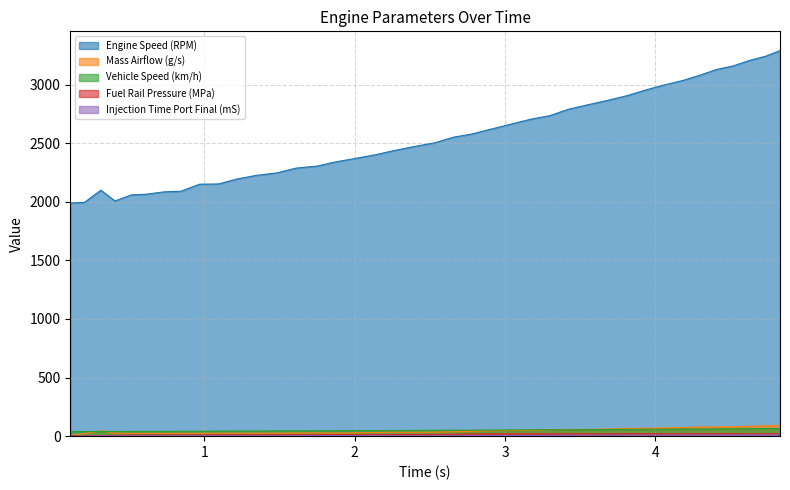

Where is the first local minimum for Mass Airflow (g/s)?

0.609